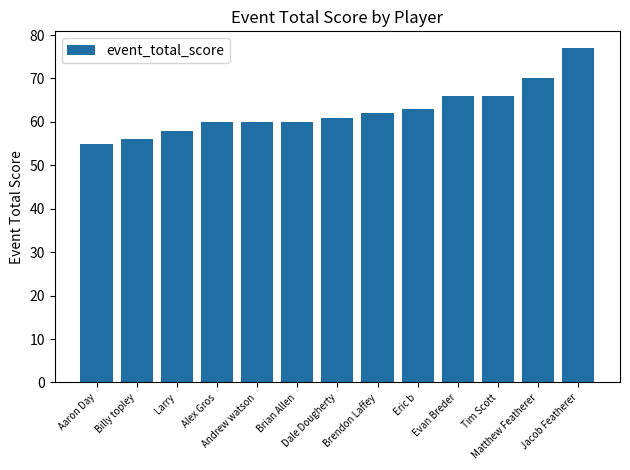

What is the greatest value displayed?

77